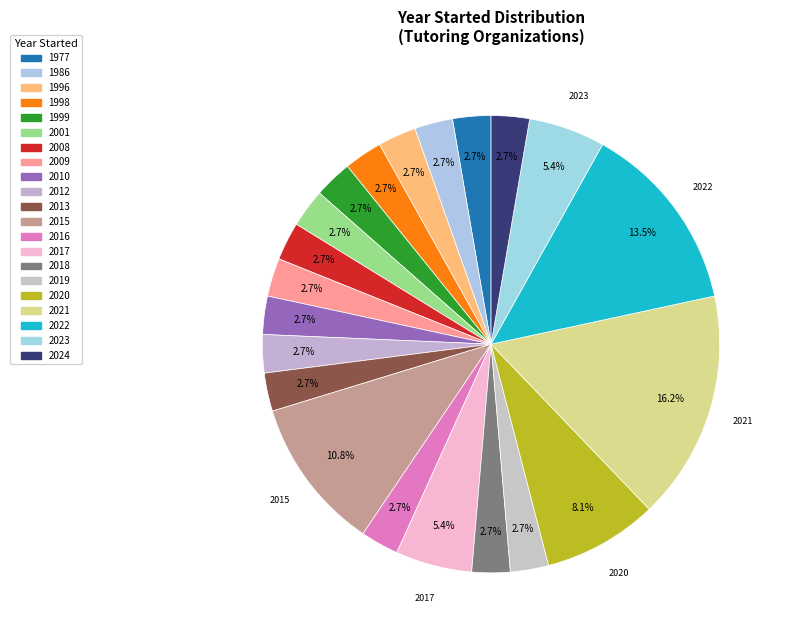

What is the change in value from 2012 to 2022?

+4